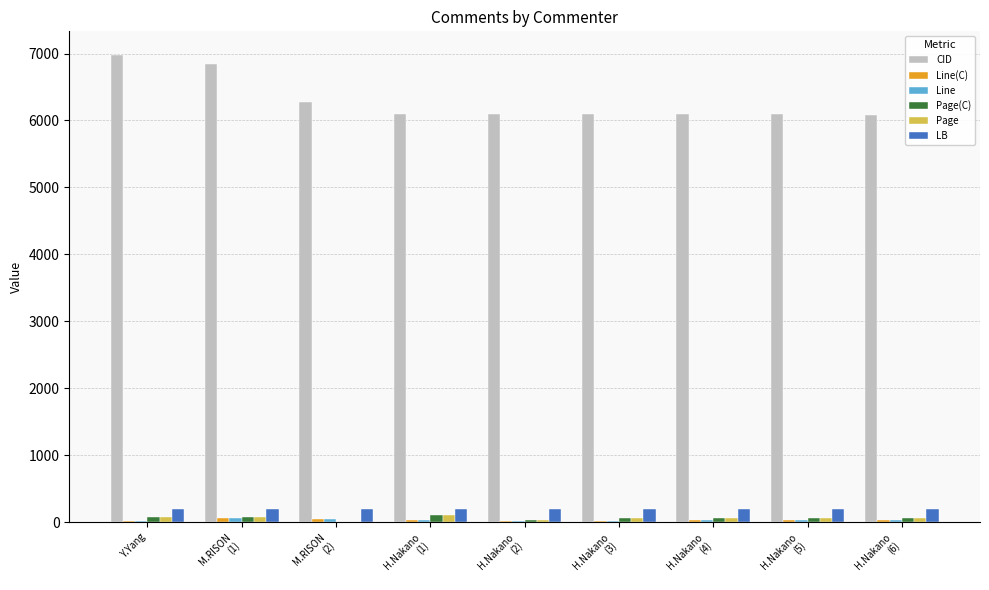

How many categories are shown in the chart?

9